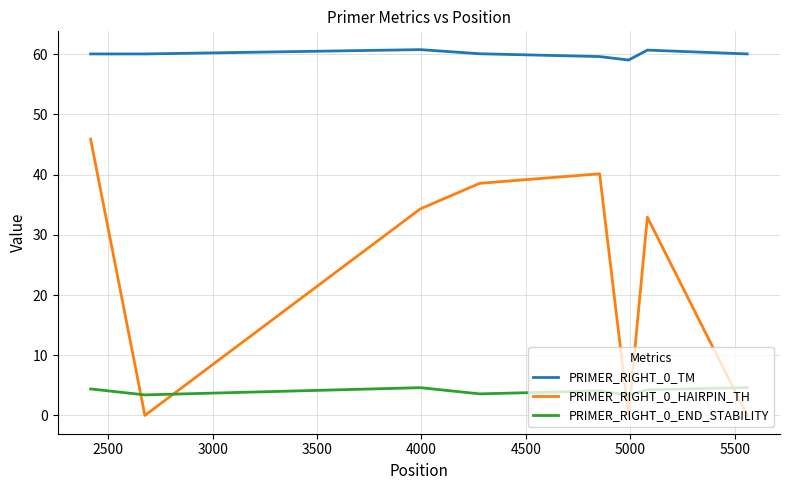

List the series in order of their overall mean, highest first.

PRIMER_RIGHT_0_TM, PRIMER_RIGHT_0_HAIRPIN_TH, PRIMER_RIGHT_0_END_STABILITY